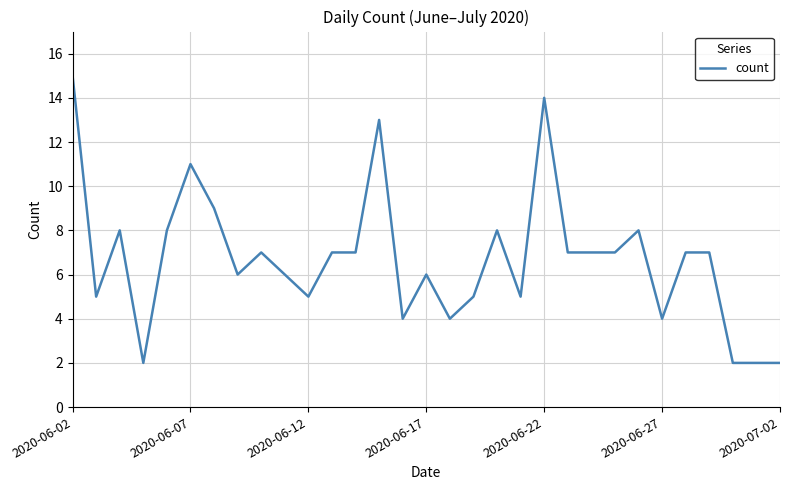

What is the greatest value displayed?

15